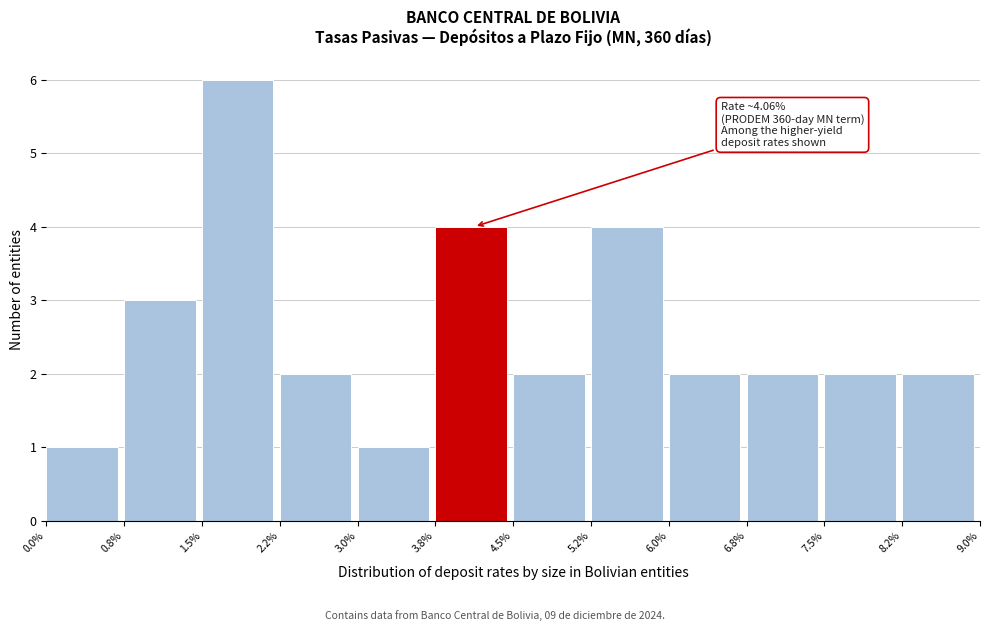

Over which range of the x-axis is the bar tallest?

1.5% to 2.2%